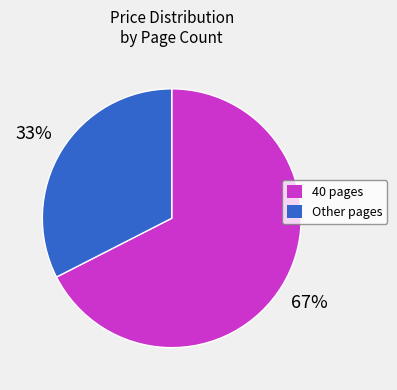

Approximately how many times larger is the value at Other pages compared to 40 pages?

0.5